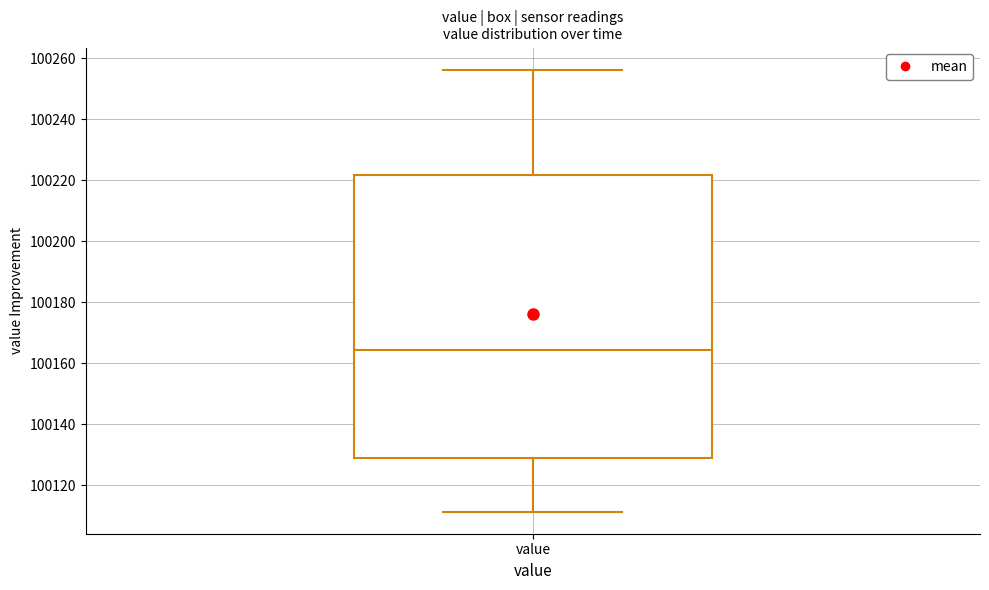

Read this box plot against the y-axis: the position of the median line, the range covered by the box, and the ends of both whiskers. The values are not printed on the chart, so give them approximately, as read against the axis.

median 100164, box 100128 to 100222, whiskers 100112 to 100256